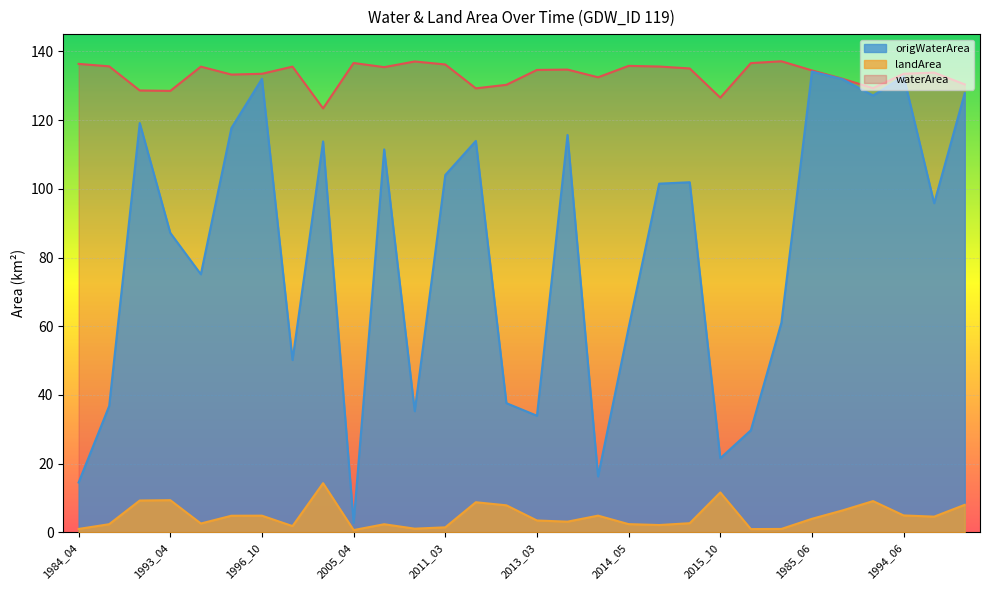

Reading left to right, list all the values displayed in this chart.

waterArea: 136.3	135.6	128.6	128.5	135.5	133.2	133.5	135.5	123.4	136.6	135.4	137.0	136.2	129.2	130.2	134.6	134.7	132.4	135.8	135.6	135.0	126.5	136.6	137.1	134.4	132.0	129.3	133.5	133.8	130.4
landArea: 1.0	2.4	9.3	9.4	2.6	4.9	4.9	1.9	14.3	0.7	2.4	1.1	1.5	8.8	7.9	3.5	3.1	4.9	2.4	2.2	2.7	11.6	1.0	1.0	4.0	6.4	9.1	5.0	4.6	8.0
origWaterArea: 14.5	36.8	119.1	87.2	75.1	117.7	132.0	50.2	113.8	2.8	111.5	35.3	104.0	113.9	37.6	34.0	115.7	16.3	59.5	101.5	101.9	21.6	29.7	61.0	134.1	131.9	127.2	132.7	95.8	127.8